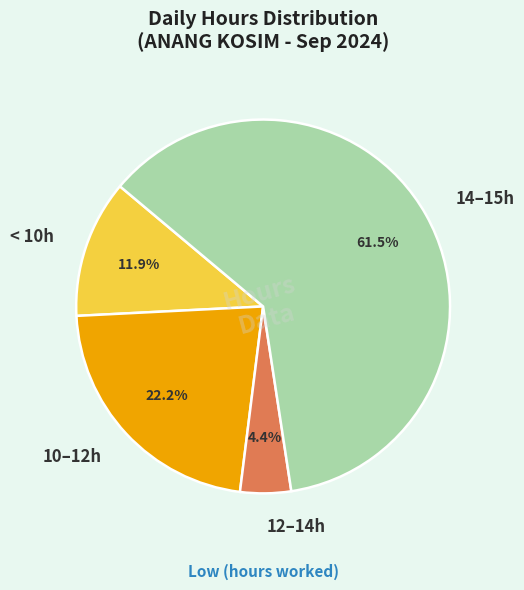

To the nearest percent, what is the difference between the largest and smallest slice percentages?

57%